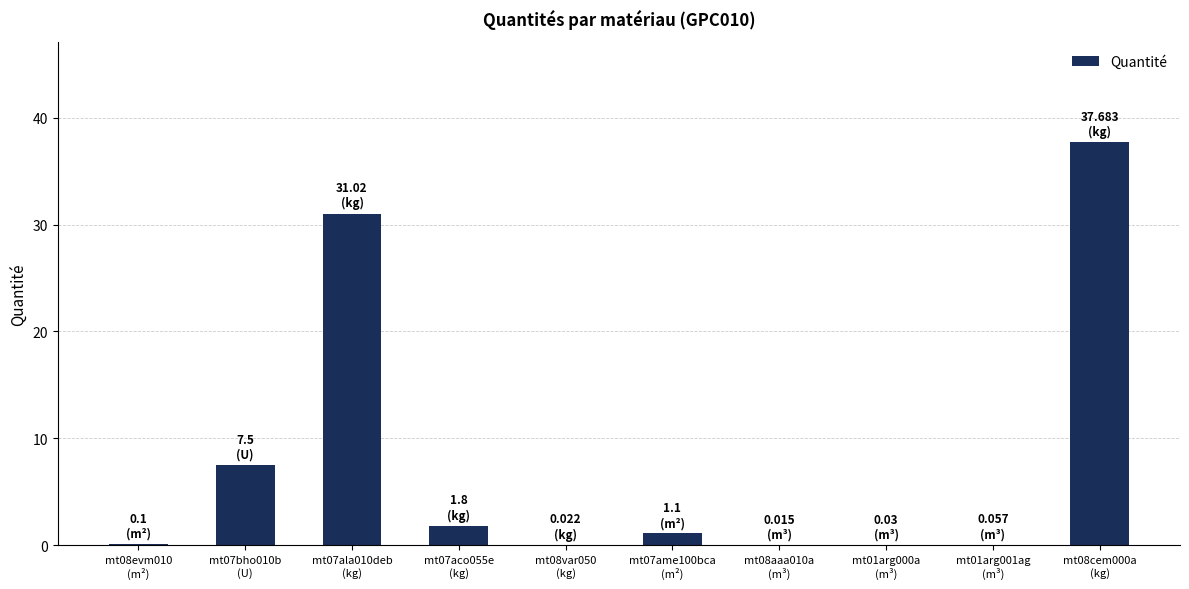

Count the number of categories in the chart.

10